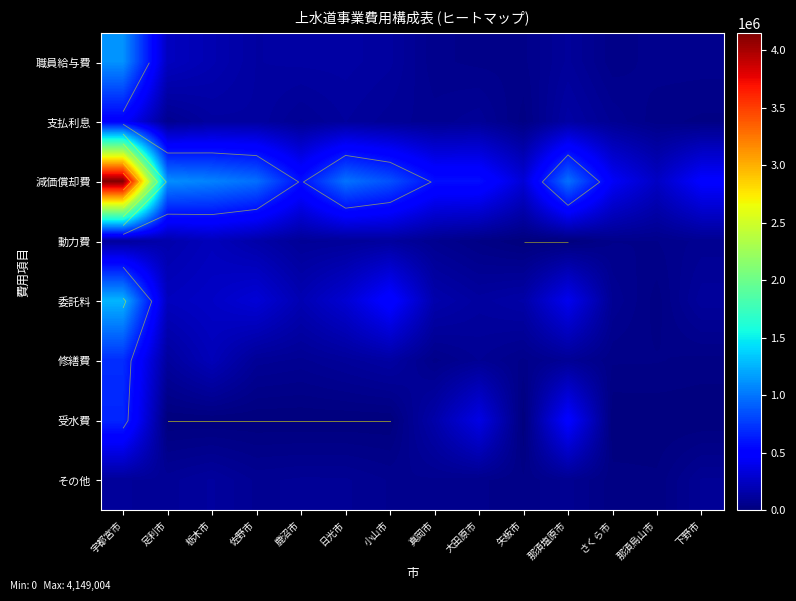

Rank the series by their maximum value, from lowest to highest.

その他, 動力費, 支払利息, 受水費, 修繕費, 職員給与費, 委託料, 減価償却費